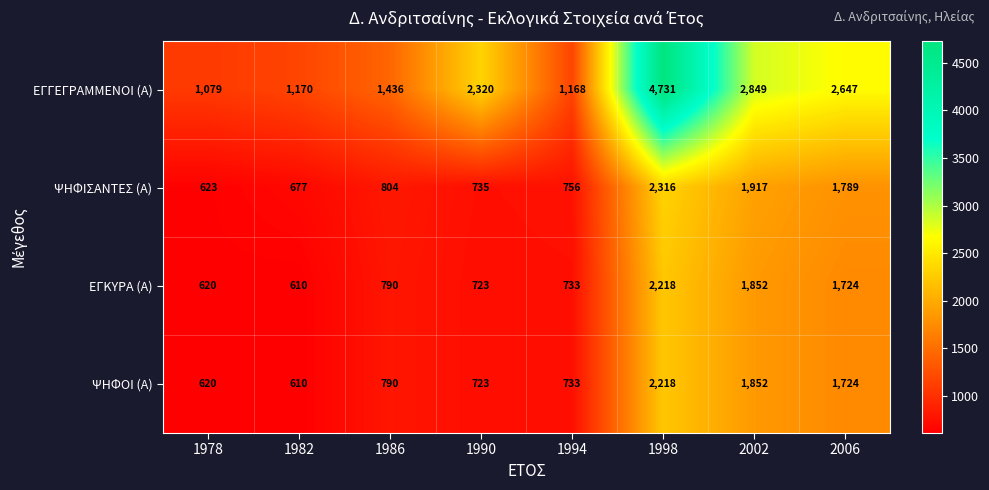

The ΕΓΓΕΓΡΑΜΜΕΝΟΙ (Α) series shows 4731 at 1998. True or false?

True